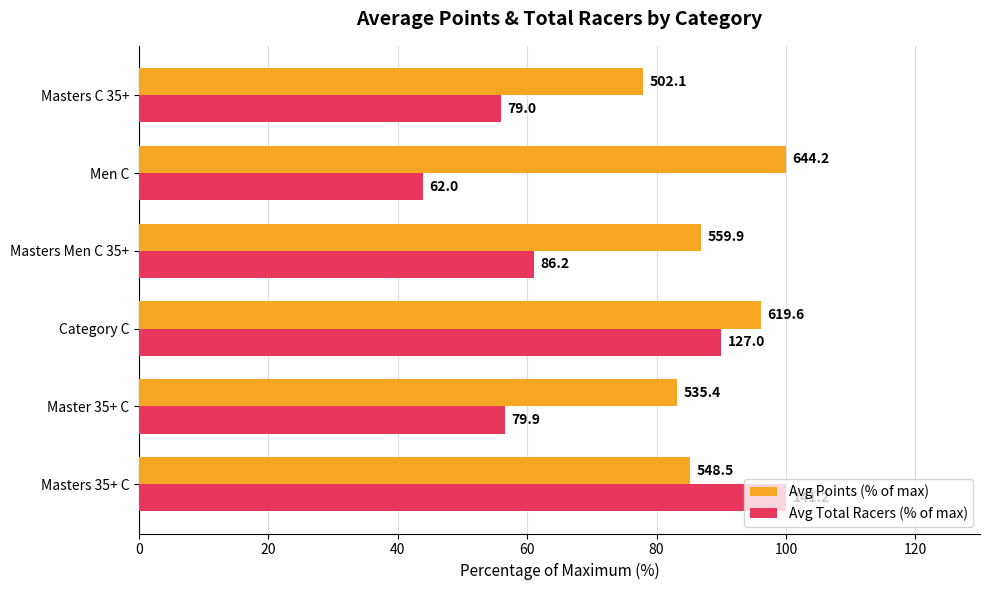

Reading right to left, list all the values displayed in this chart.

Avg Points (% of max): 77.9	100.0	86.9	96.2	83.1	85.1
Avg Total Racers (% of max): 56.0	43.9	61.1	90.0	56.6	100.0